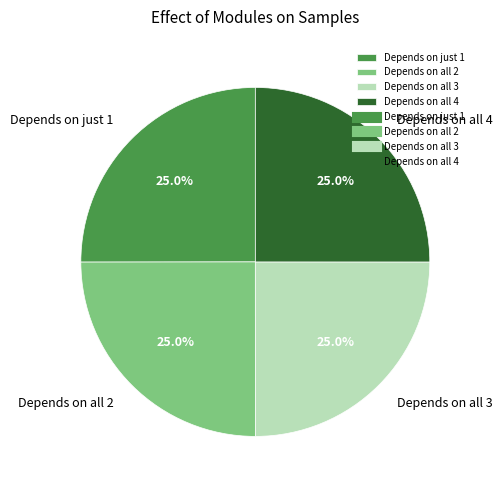

What percentage is NOT represented by Depends on all 3?

75.0%